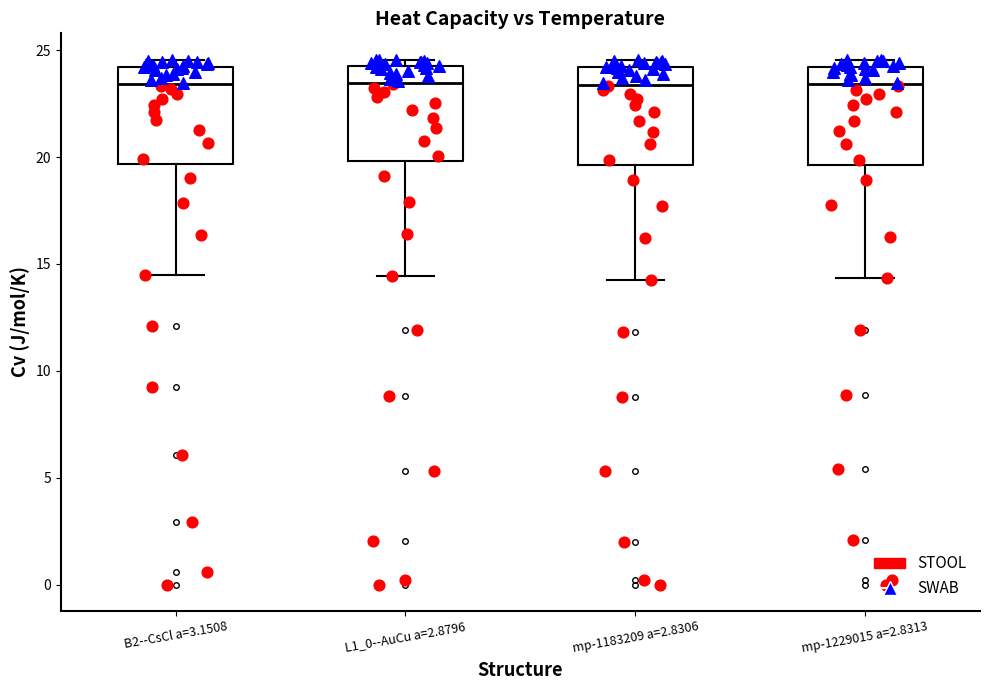

Reading left to right, read every box against the y-axis: the position of its median line, the range the box covers, and the ends of its whiskers. The values are not printed on the chart, so give them approximately, as read against the axis.

B2--CsCl a=3.1508: median 23.5, box 19.5 to 24.0, whiskers 14.5 to 24.5
L1_0--AuCu a=2.8796: median 23.5, box 20.0 to 24.5, whiskers 14.5 to 24.5 (just above the box's upper edge)
mp-1183209 a=2.8306: median 23.5, box 19.5 to 24.0, whiskers 14.5 to 24.5
mp-1229015 a=2.8313: median 23.5, box 19.5 to 24.0, whiskers 14.5 to 24.5